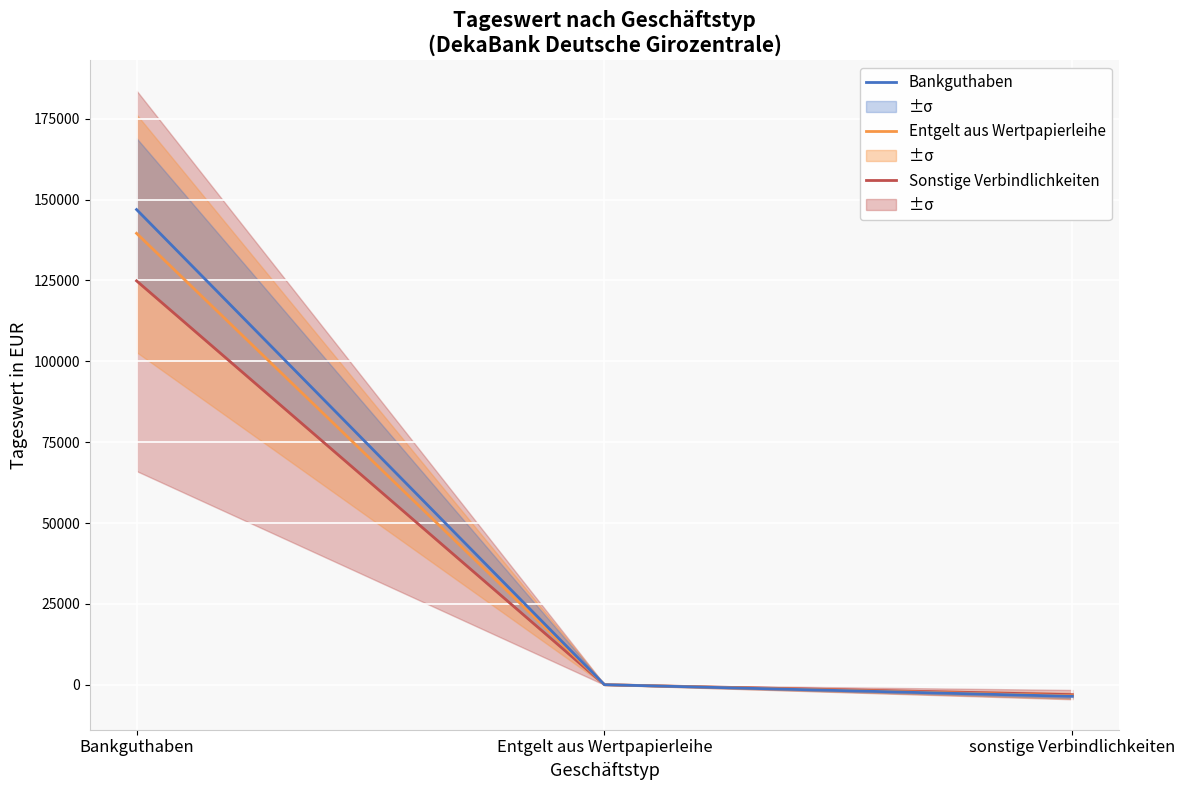

Is it true that Tageswert Entgelt equals 18.7 at Entgelt aus Wertpapierleihe?

False